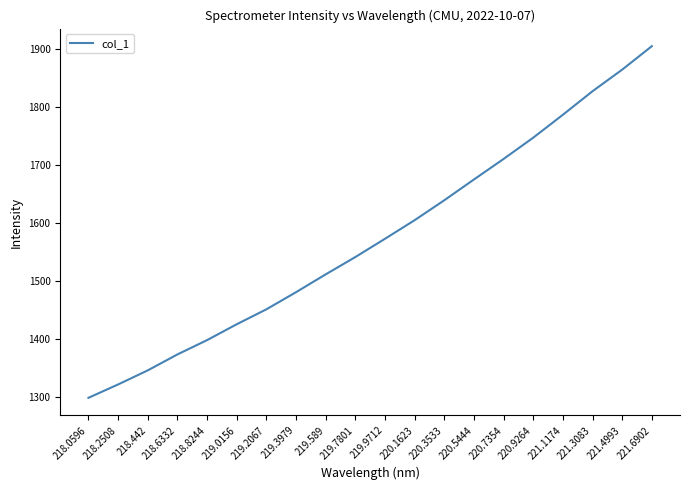

Reading left to right, list all the values displayed in this chart.

218.0596=1298.6	218.2508=1321.6	218.442=1345.9	218.6332=1373.3	218.8244=1397.9	219.0156=1425.3	219.2067=1451.0	219.3979=1480.5	219.589=1511.1	219.7801=1541.0	219.9712=1572.4	220.1623=1604.4	220.3533=1638.7	220.5444=1674.5	220.7354=1709.9	220.9264=1746.5	221.1174=1786.0	221.3083=1826.5	221.4993=1863.7	221.6902=1904.0